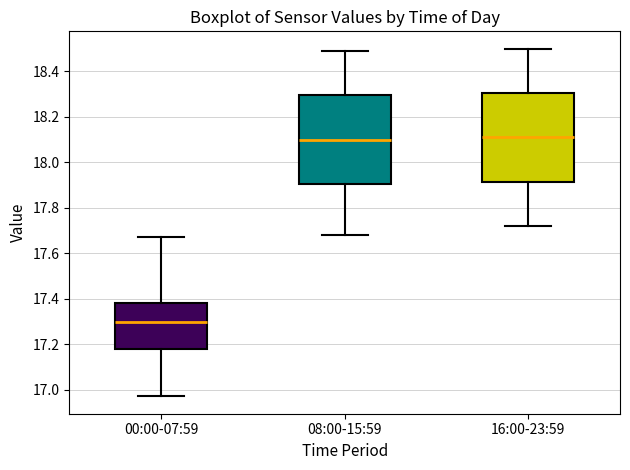

Reading left to right, read every box against the y-axis: the position of its median line, the range the box covers, and the ends of its whiskers. The values are not printed on the chart, so give them approximately, as read against the axis.

00:00-07:59: median 17.30, box 17.18 to 17.38, whiskers 16.98 to 17.68
08:00-15:59: median 18.10, box 17.90 to 18.30, whiskers 17.68 to 18.50
16:00-23:59: median 18.12, box 17.92 to 18.30, whiskers 17.72 to 18.50